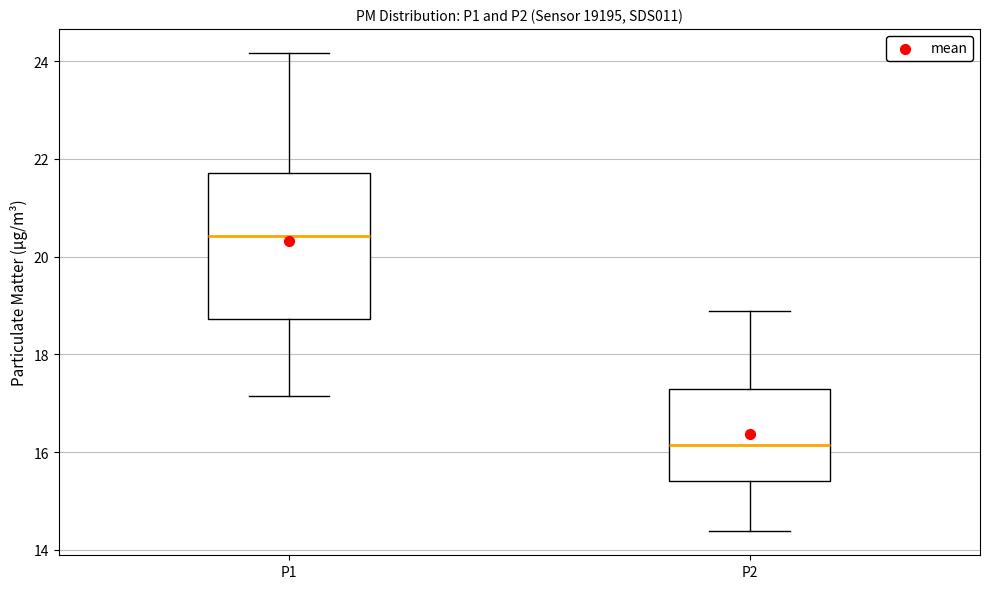

Reading left to right, transcribe this box plot: for each box, give where its median line is, the range the box spans, and where its two whiskers end, as read against the y-axis. The values are not printed on the chart, so give them approximately, as read against the axis.

P1: median 20.4, box 18.8 to 21.8, whiskers 17.2 to 24.2
P2: median 16.2, box 15.4 to 17.2, whiskers 14.4 to 18.8